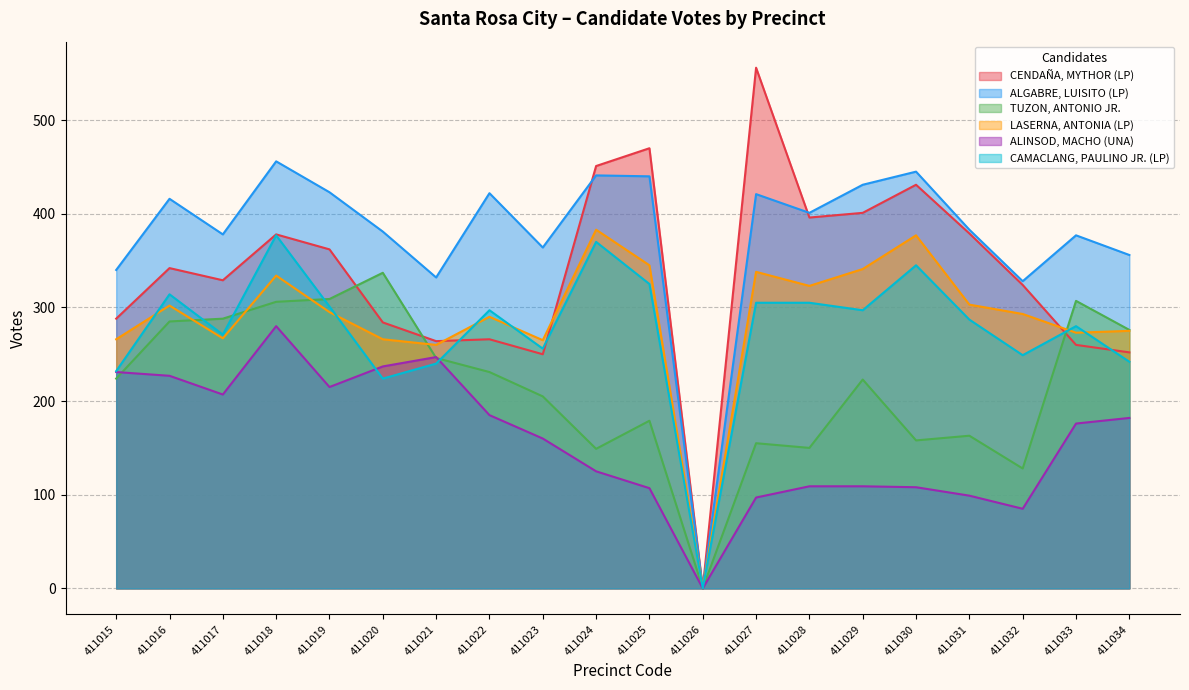

How many interior local valleys does the CAMACLANG, PAULINO JR. (LP) series have?

6